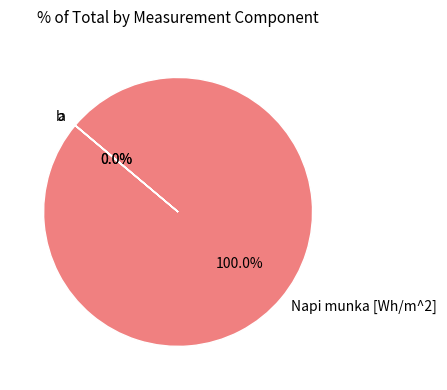

Count the number of slices in the pie.

3